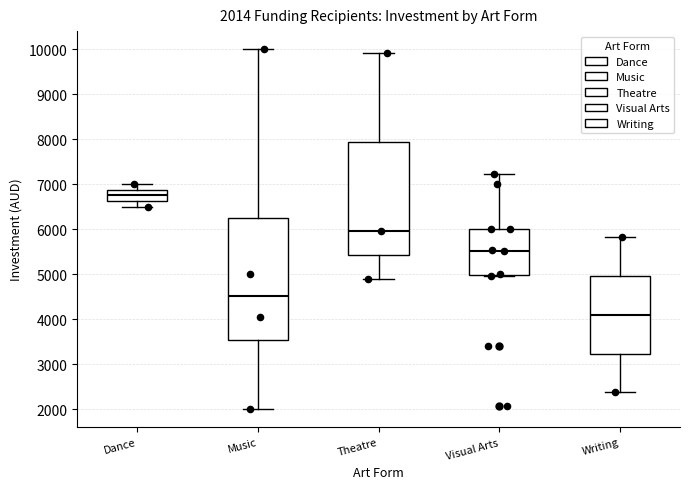

Which box is the tallest, from its lower edge to its upper edge?

Music